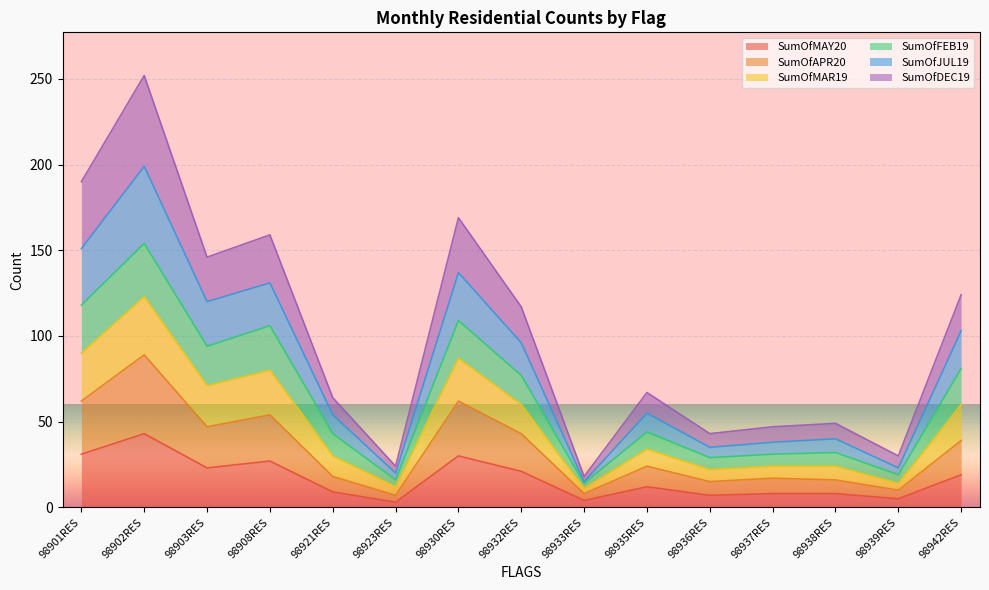

At which label does SumOfMAY20 reach its peak?

98902RES